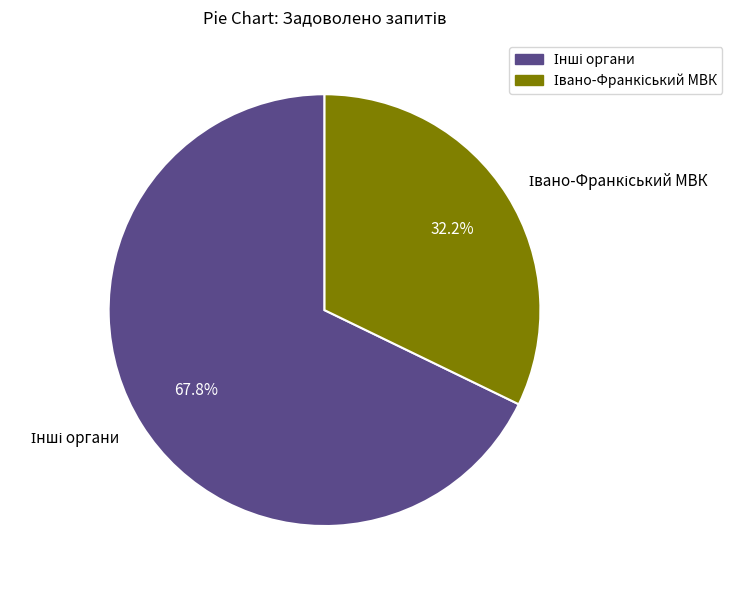

Is there any slice that represents more than half of the pie?

Yes